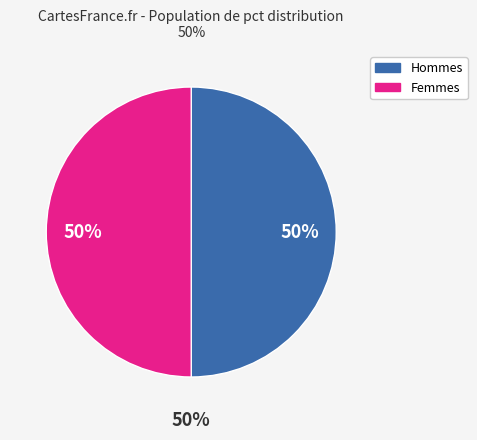

The pct25 slice represents 1% of the pie. True or false?

False